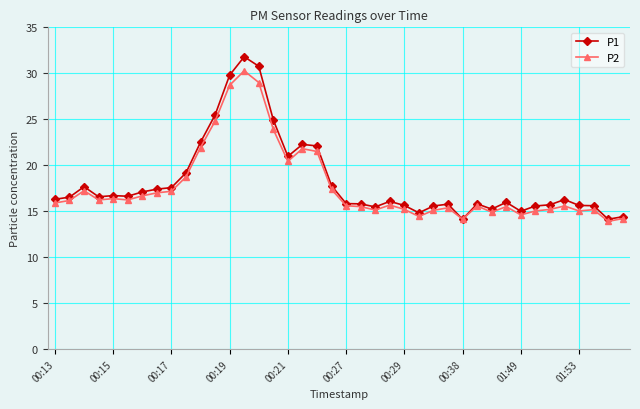

What is the maximum value shown in the chart?

31.8